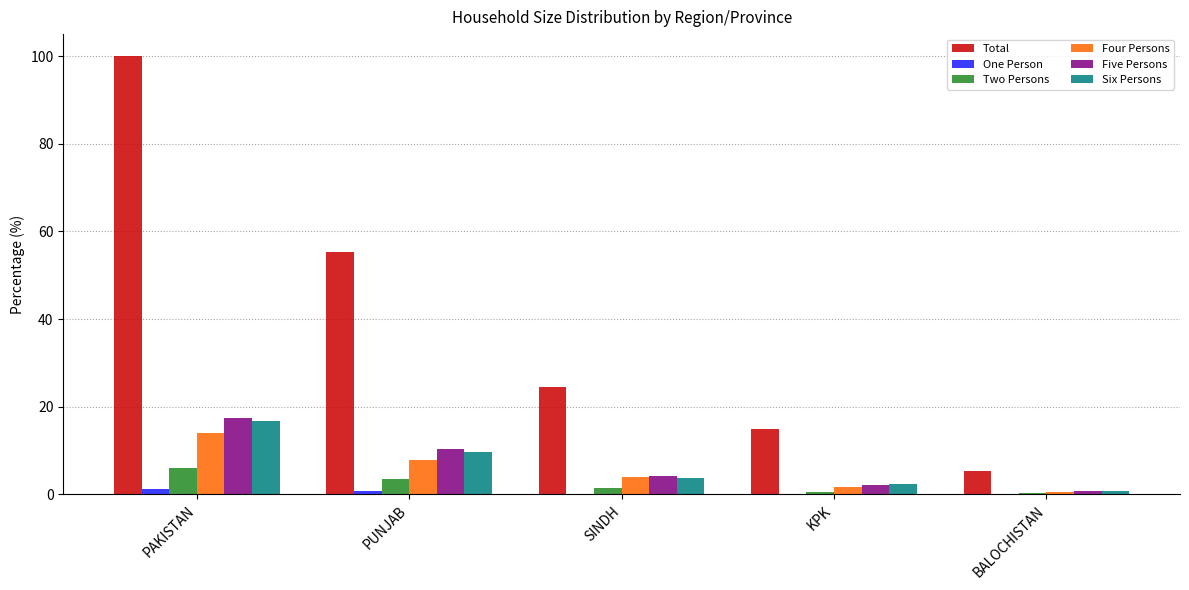

The value of Four Persons at KPK is 1.7. True or false?

True